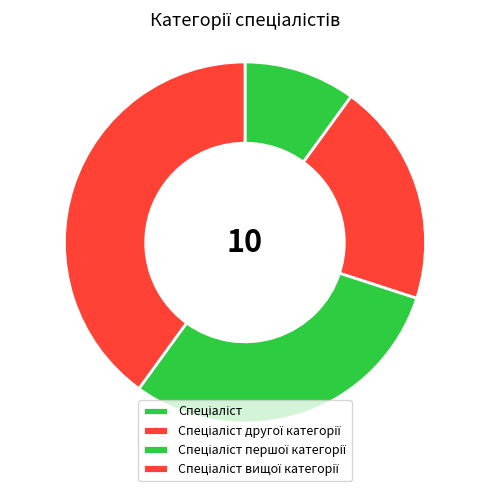

What is the largest slice in the pie chart?

Спеціаліст вищої категорії